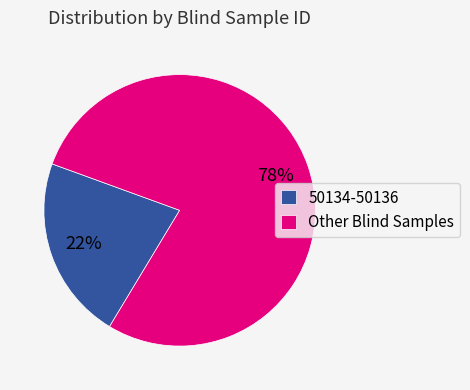

Which category has the biggest portion of the pie?

Other Blind Samples